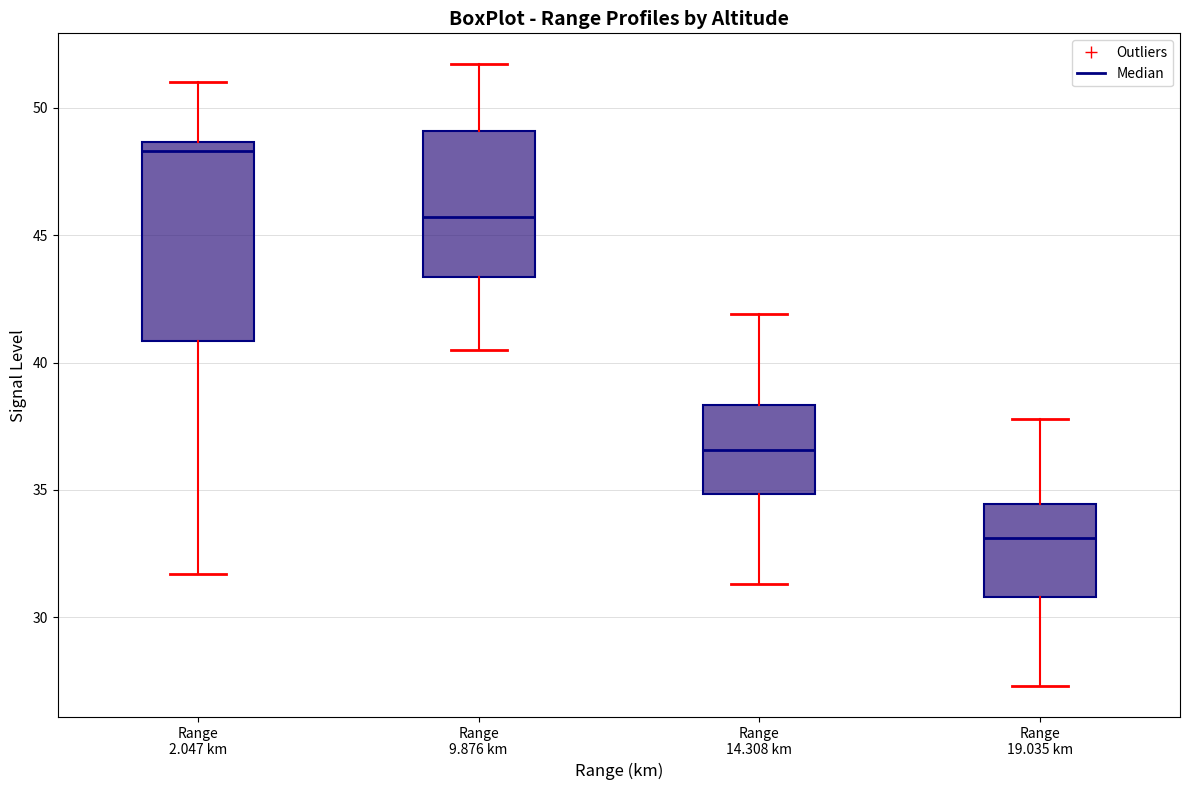

Reading left to right, transcribe this box plot: for each box, give where its median line is, the range the box spans, and where its two whiskers end, as read against the y-axis. The values are not printed on the chart, so give them approximately, as read against the axis.

Range 2.047 km: median 48.5 (just below the box's upper edge), box 41.0 to 48.5, whiskers 31.5 to 51.0
Range 9.876 km: median 45.5, box 43.5 to 49.0, whiskers 40.5 to 51.5
Range 14.308 km: median 36.5, box 35.0 to 38.5, whiskers 31.5 to 42.0
Range 19.035 km: median 33.0, box 31.0 to 34.5, whiskers 27.5 to 38.0